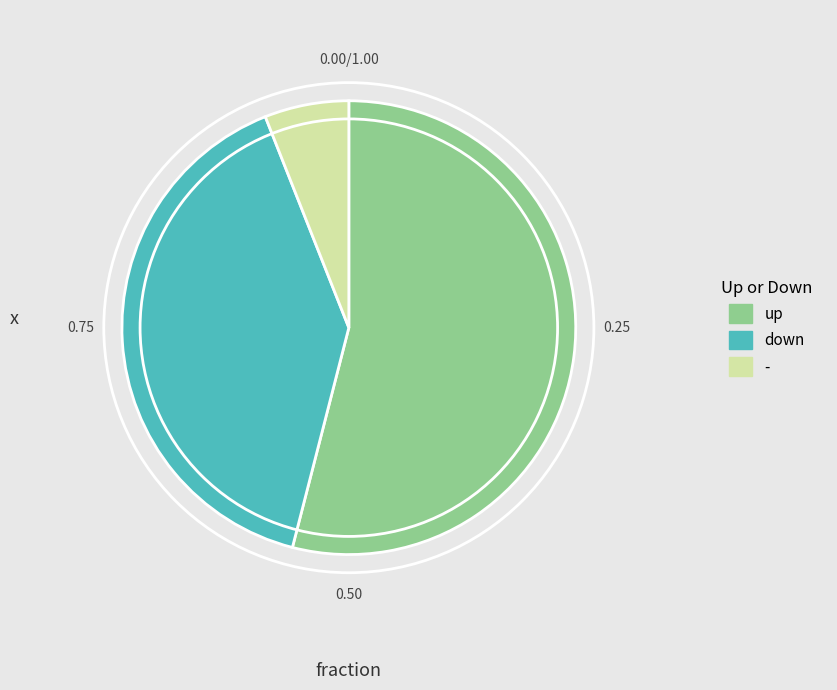

Which slice is the smallest?

-